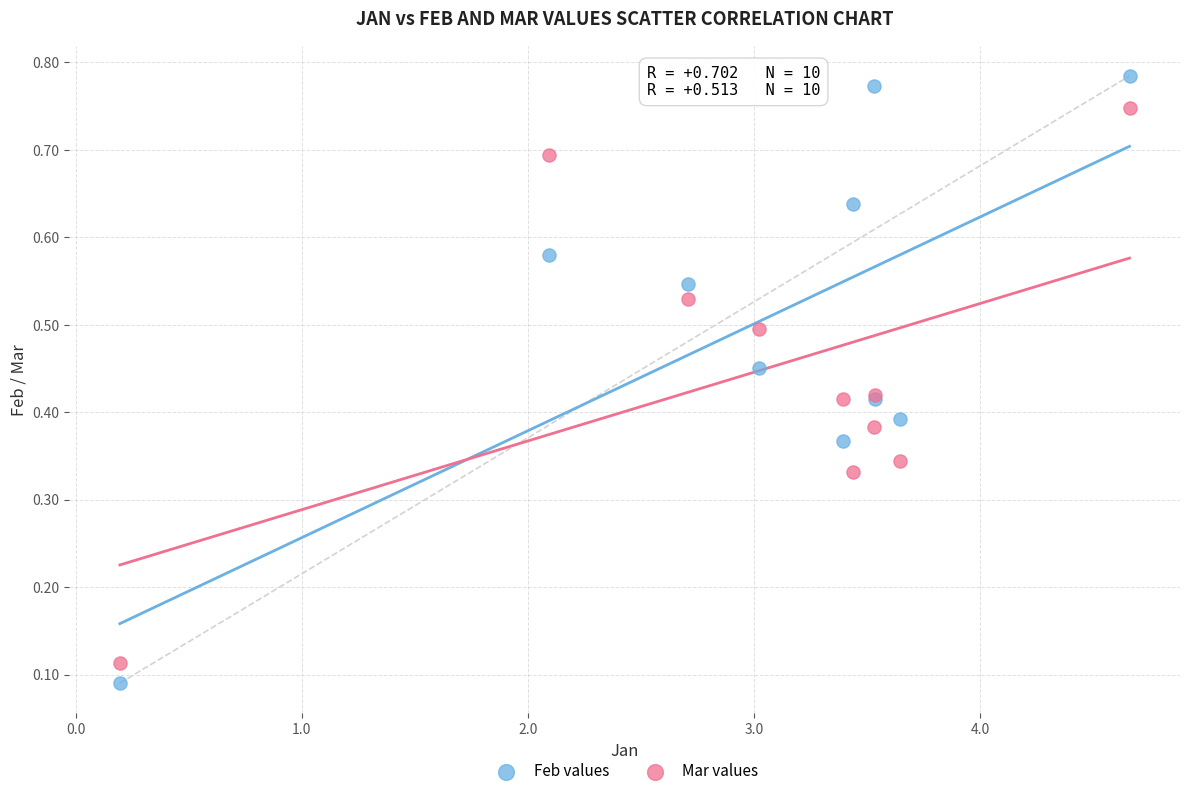

Which series has the widest spread of Y values?

Feb values